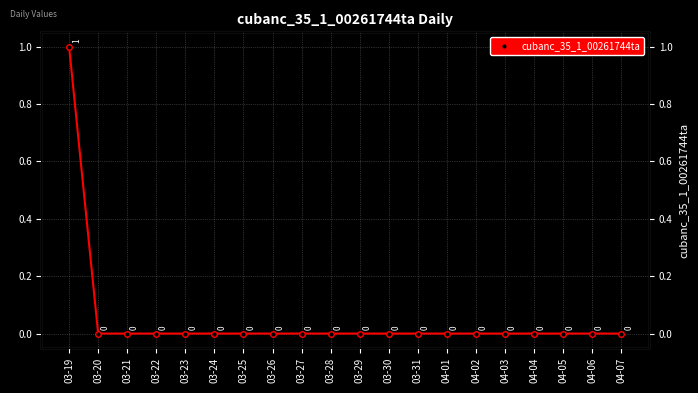

How many categories are shown in the chart?

20